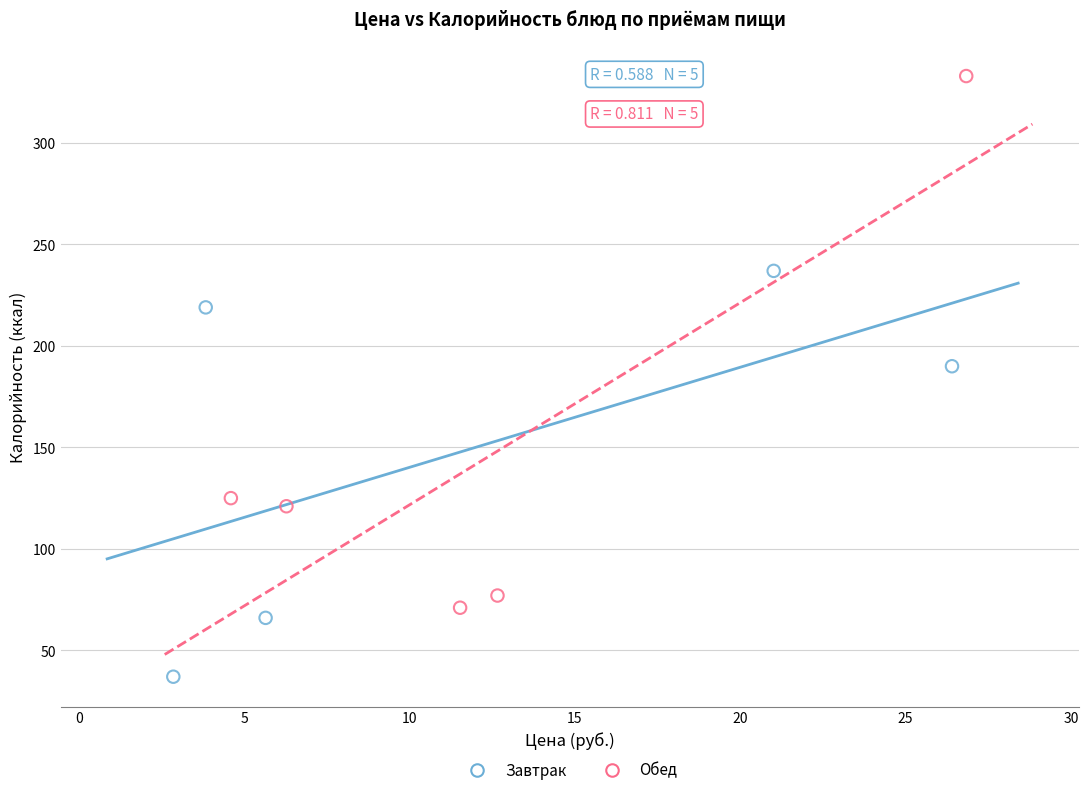

Which series reaches the minimum Y coordinate?

Завтрак